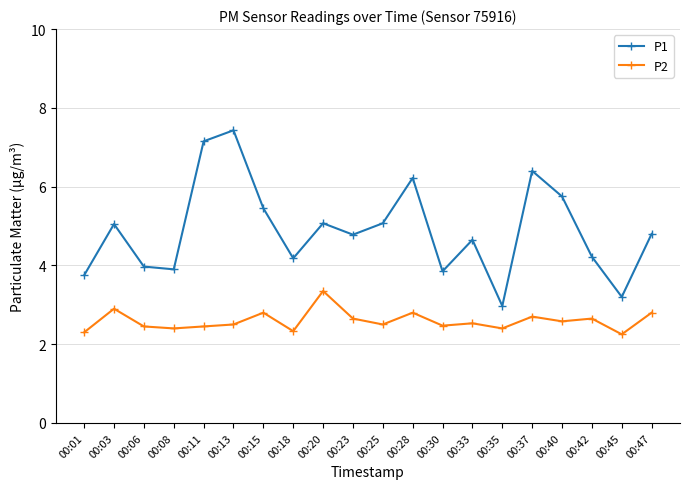

True or false: P2 and P1 intersect in this chart.

False